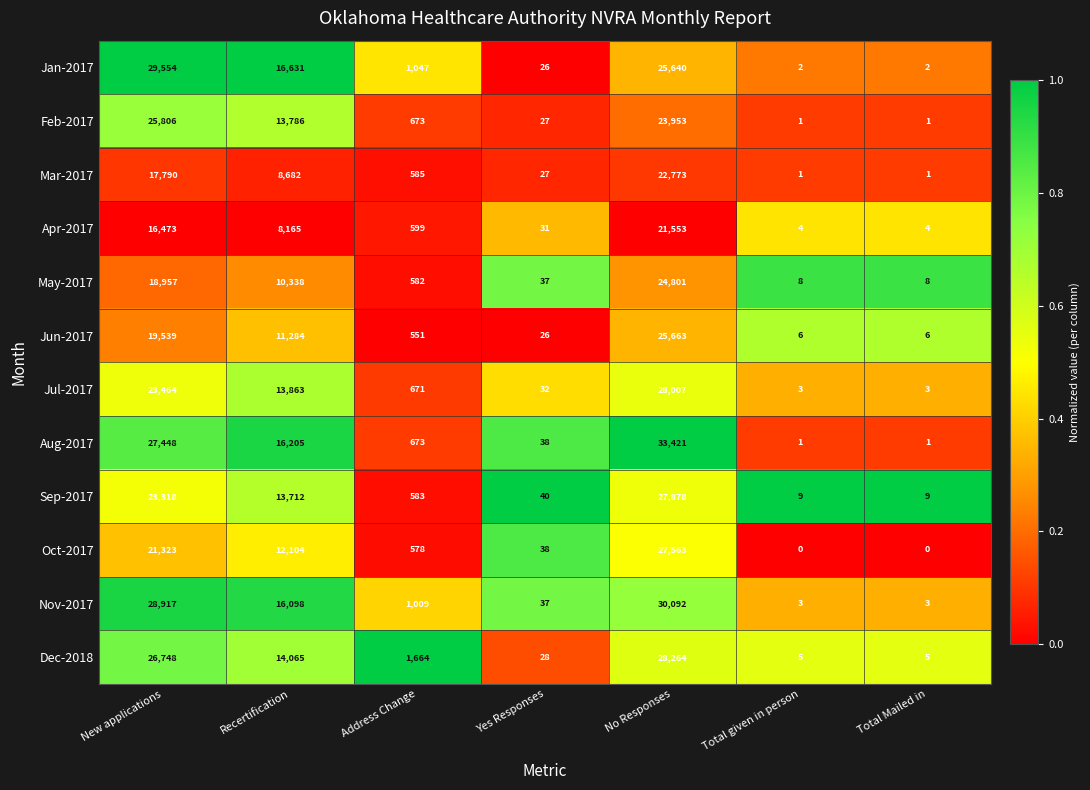

What is the sum of the May-2017 values at Total Mailed in and Total given in person?

16